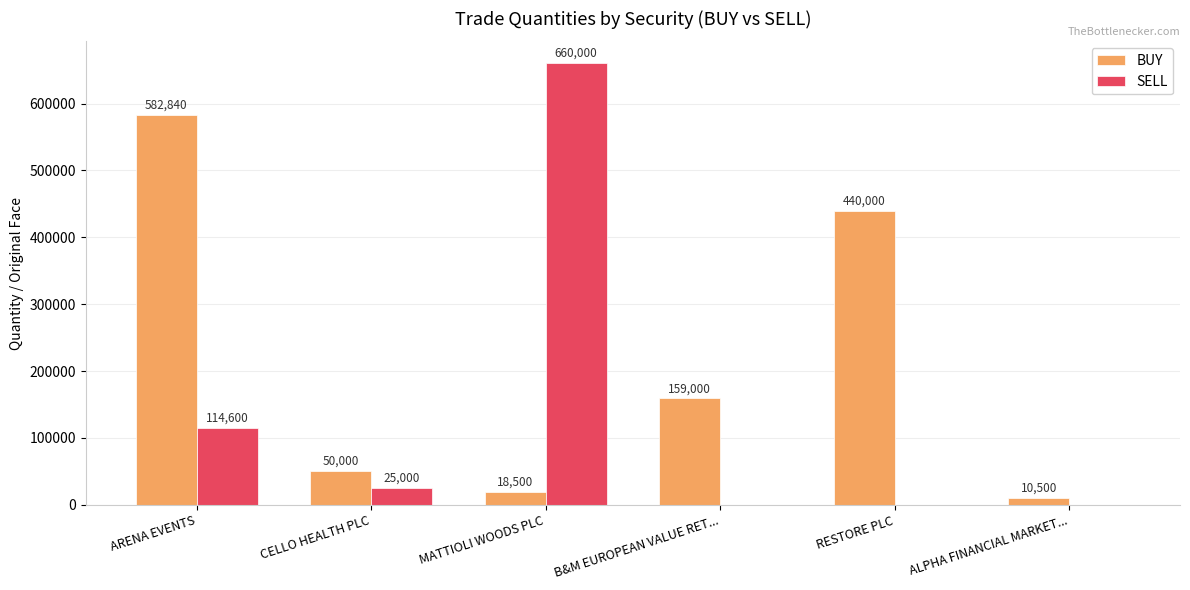

Which series has the largest range (max minus min)?

SELL